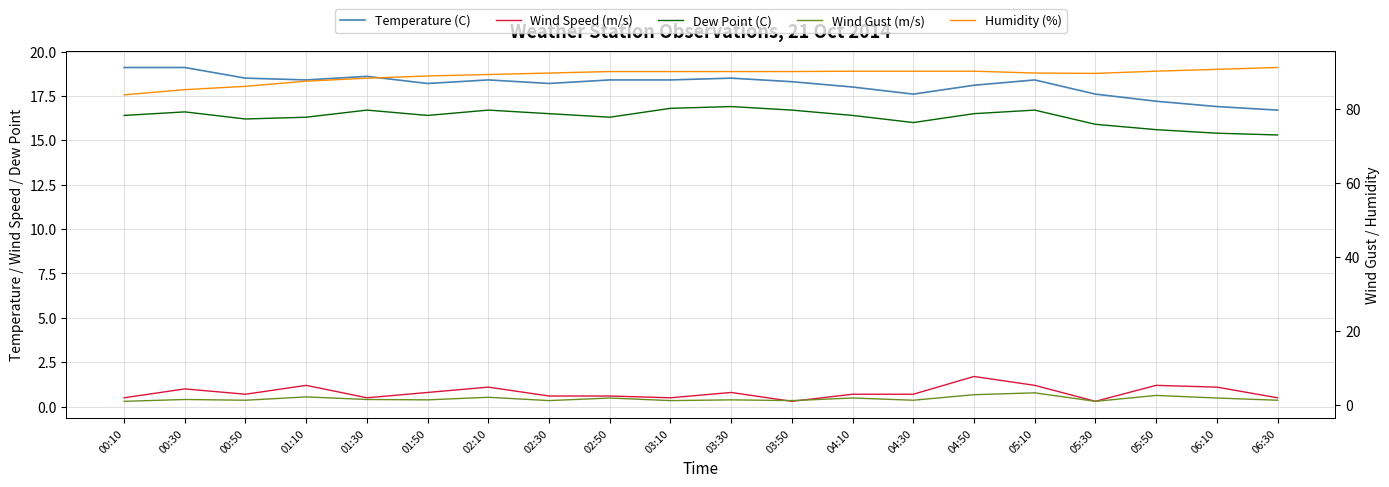

True or false: Humidity (%) and Dew Point (C) cross at least once.

False